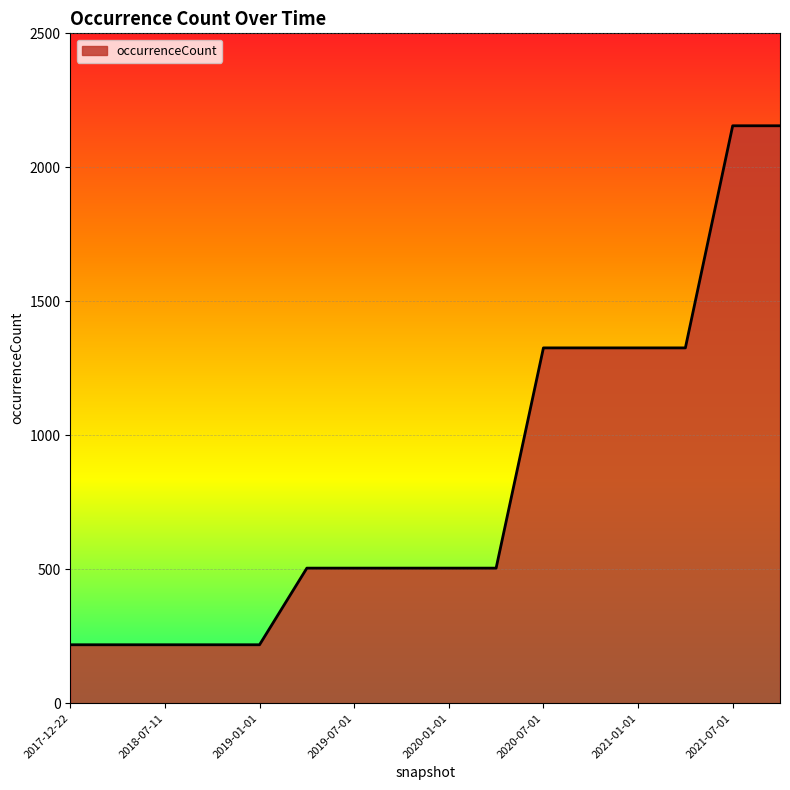

What is the maximum value shown in the chart?

2155